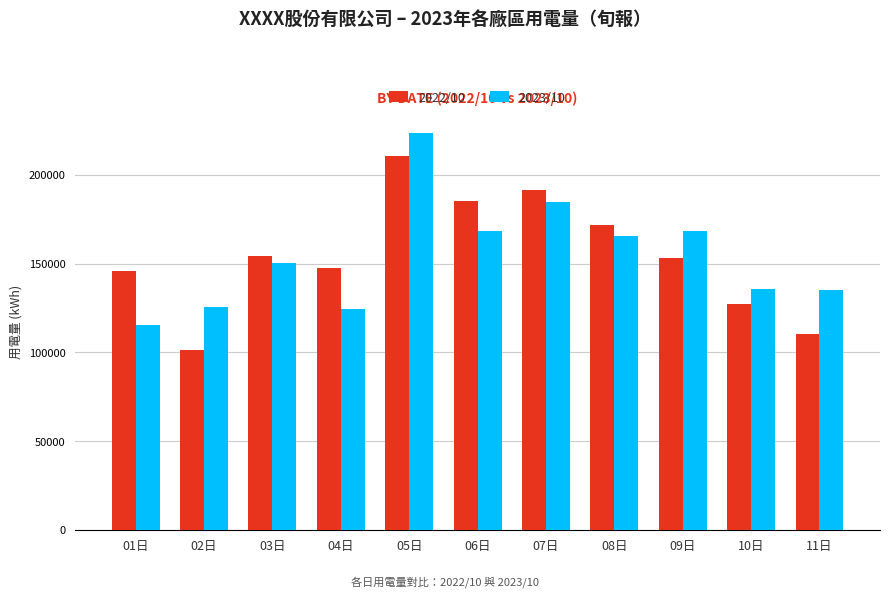

The value of 2023/10 at 08日 is 51065.2. True or false?

False